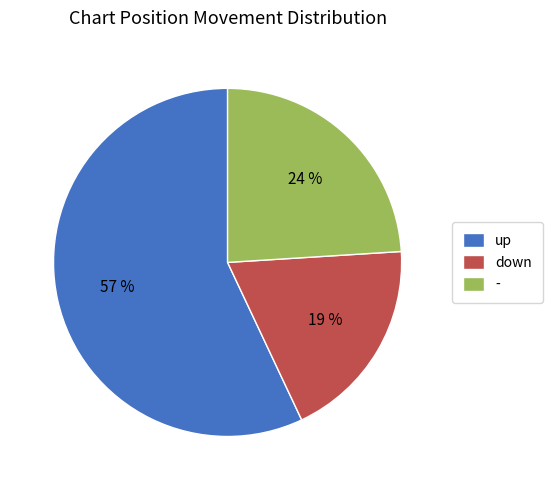

To the nearest percent, what is the combined percentage of down and -?

43%